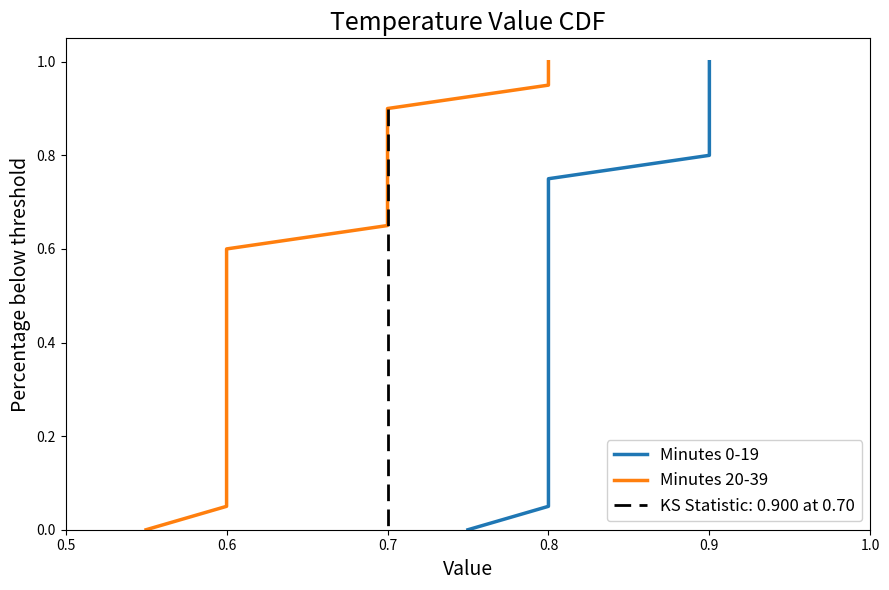

Which category has the lowest value in the Minutes 20-39 series?

0.5